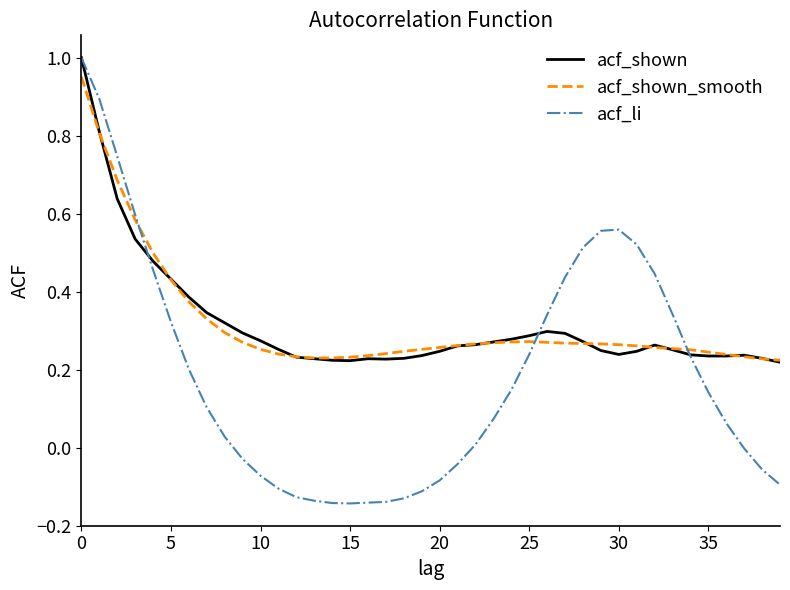

Which series has the largest range (max minus min)?

acf_li